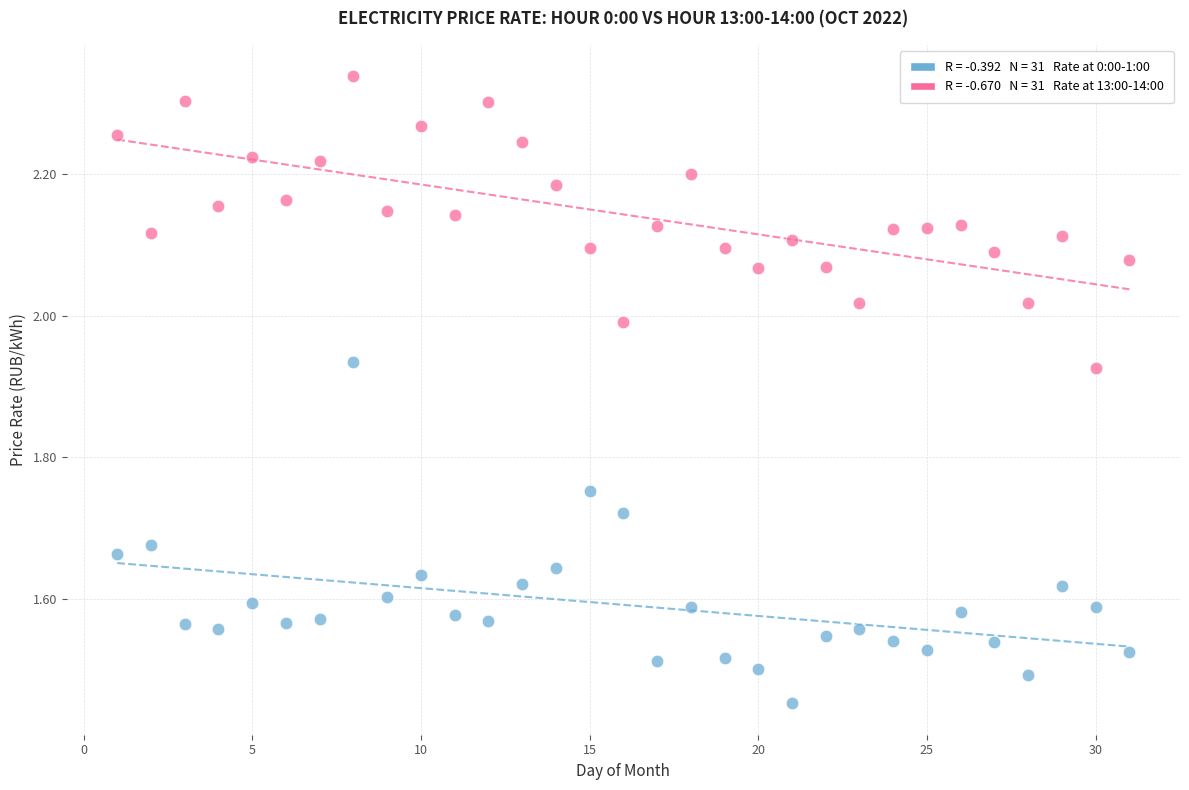

Across all data points, what is the range of Y values (max minus min)?

0.9